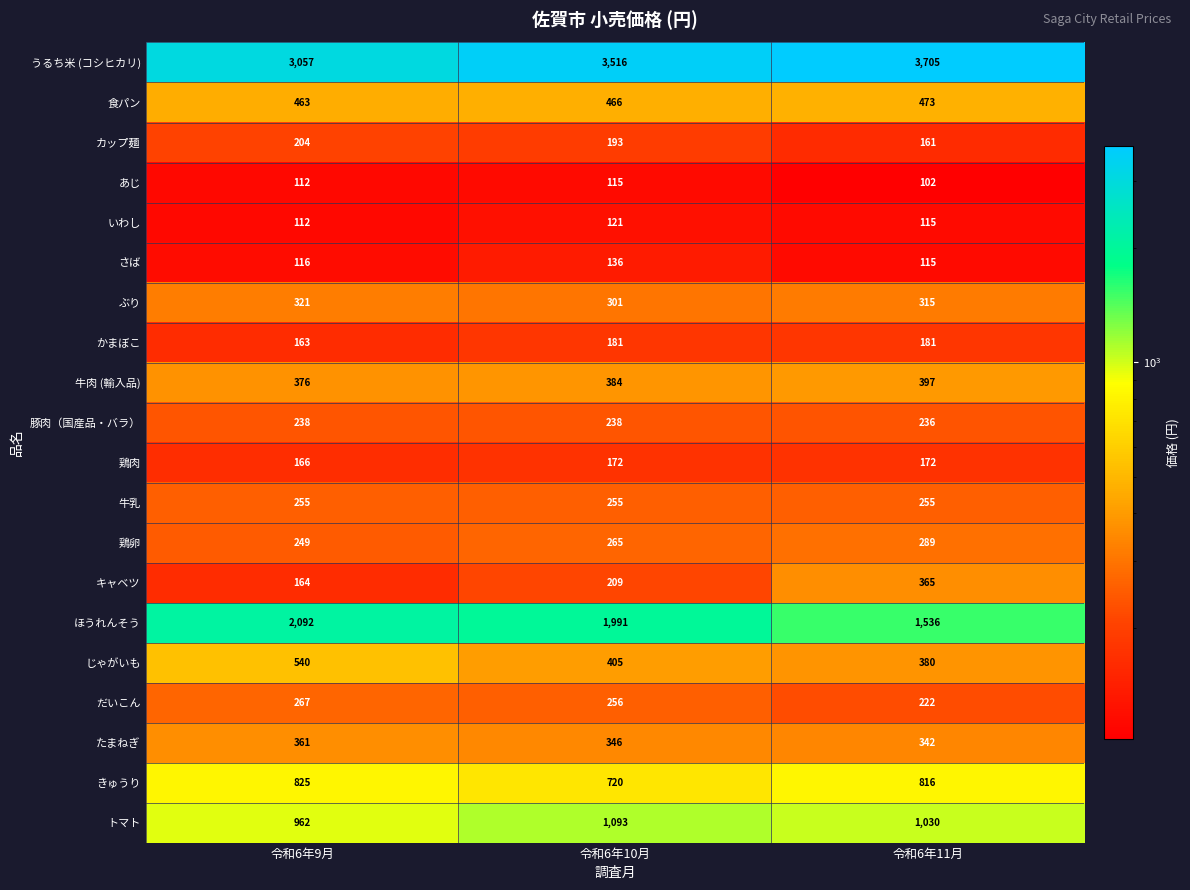

How many distinct data groups are displayed?

20